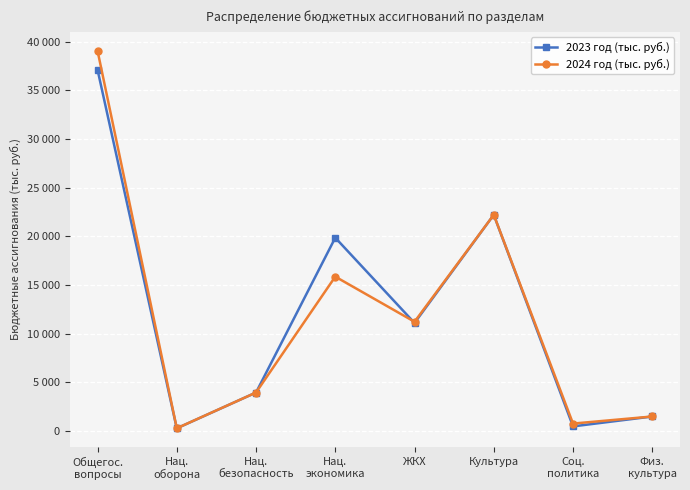

What are all the series names shown in the legend?

2023 год (тыс. руб.), 2024 год (тыс. руб.)